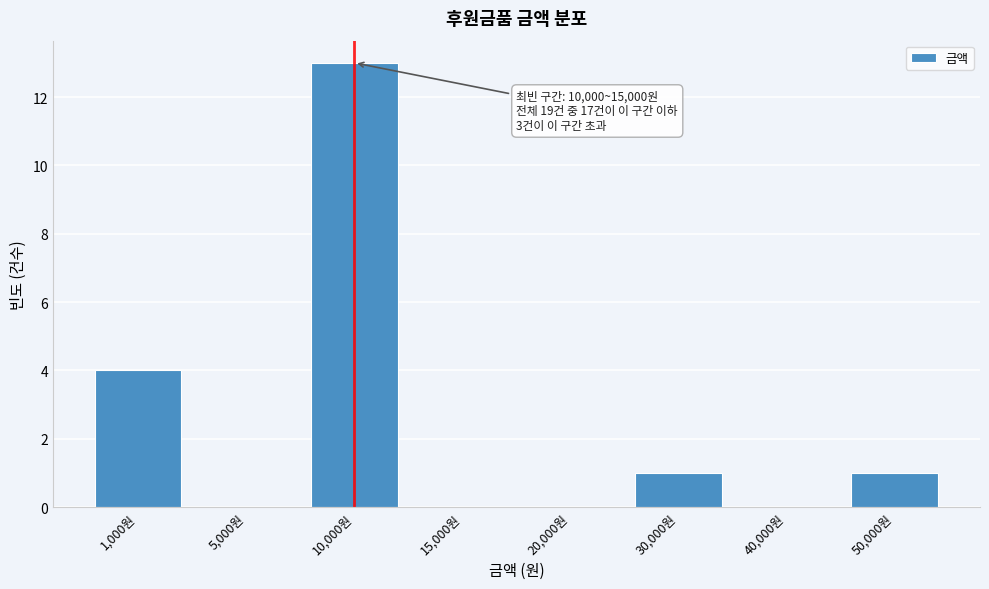

Reading left to right, what are all the values shown in this chart?

1,000원=4	5,000원=0	10,000원=13	15,000원=0	20,000원=0	30,000원=1	40,000원=0	50,000원=1